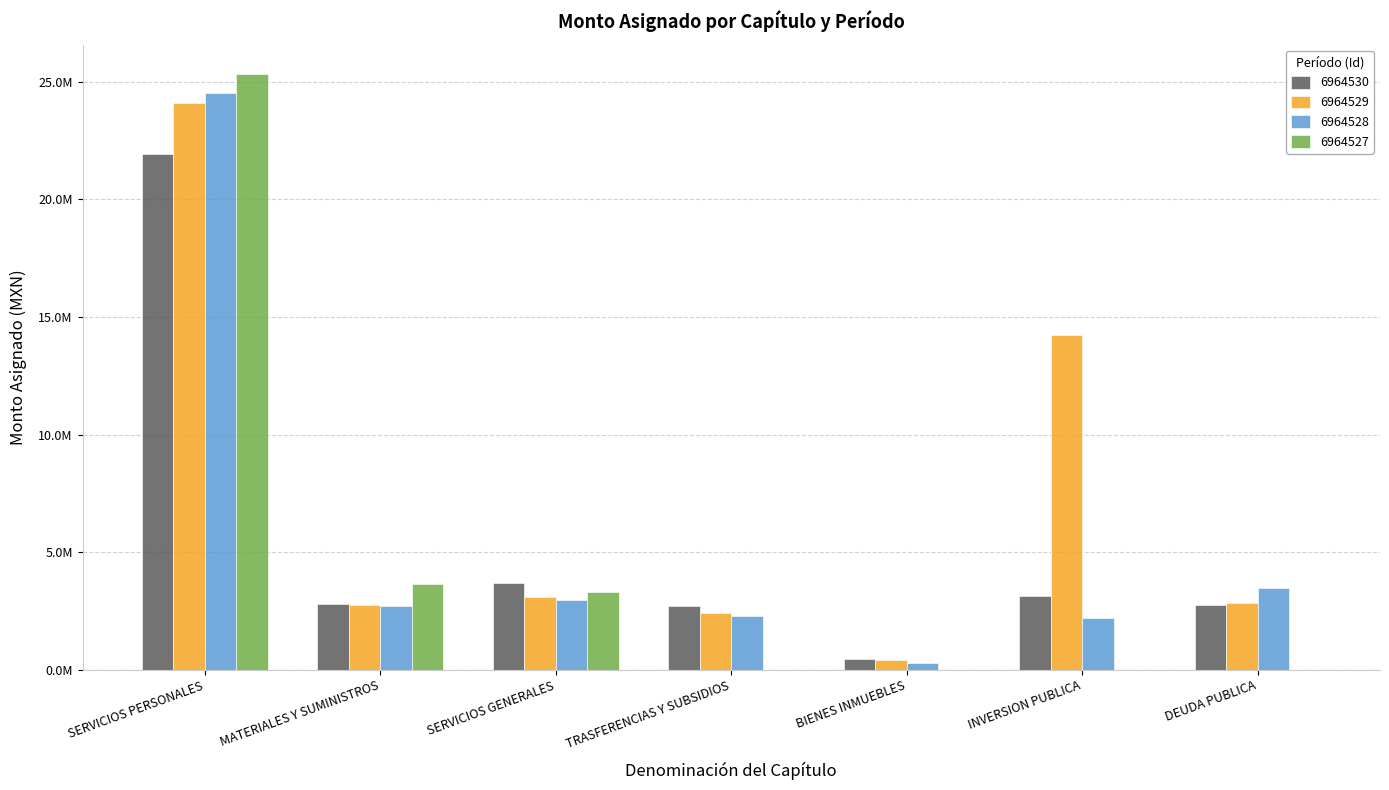

Rank the series at SERVICIOS PERSONALES from highest to lowest value.

6964527, 6964528, 6964529, 6964530